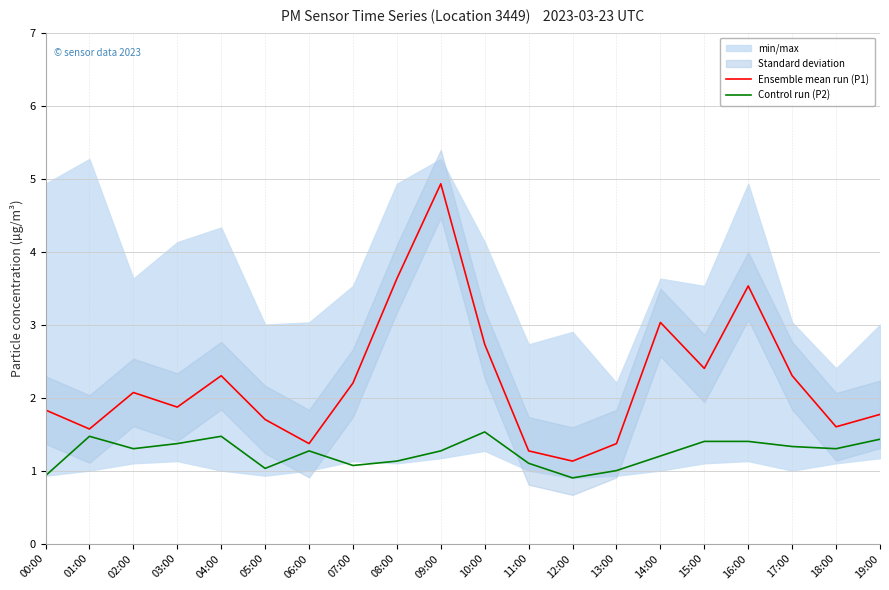

The Ensemble mean run (P1) series shows 0.3 at 11:00. True or false?

False